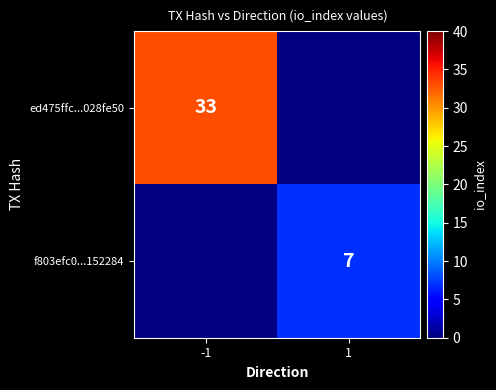

True or false: f803efc0...152284 has a value of 7 at 1.

True